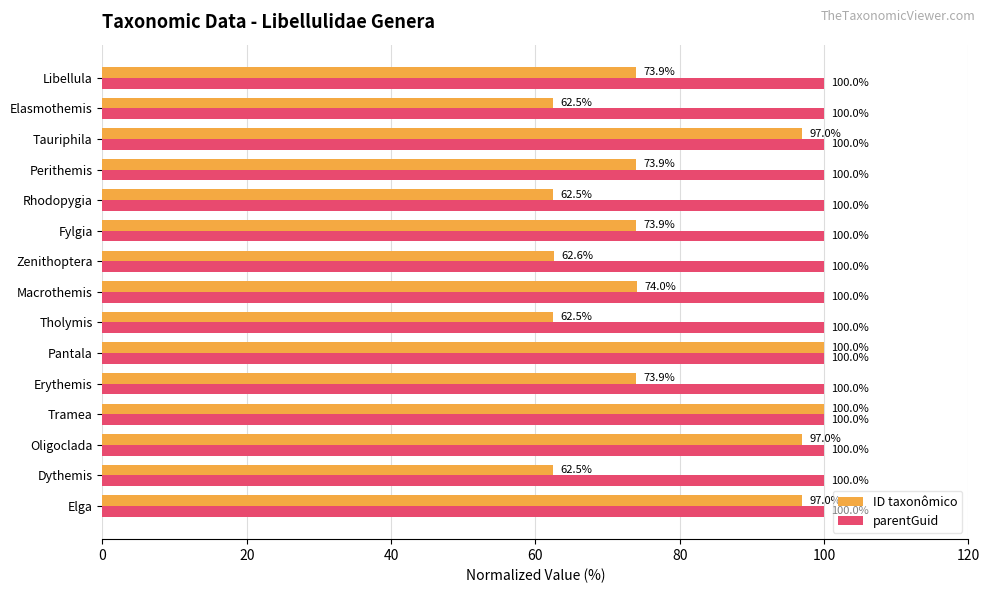

Which series has the largest total across all categories?

parentGuid